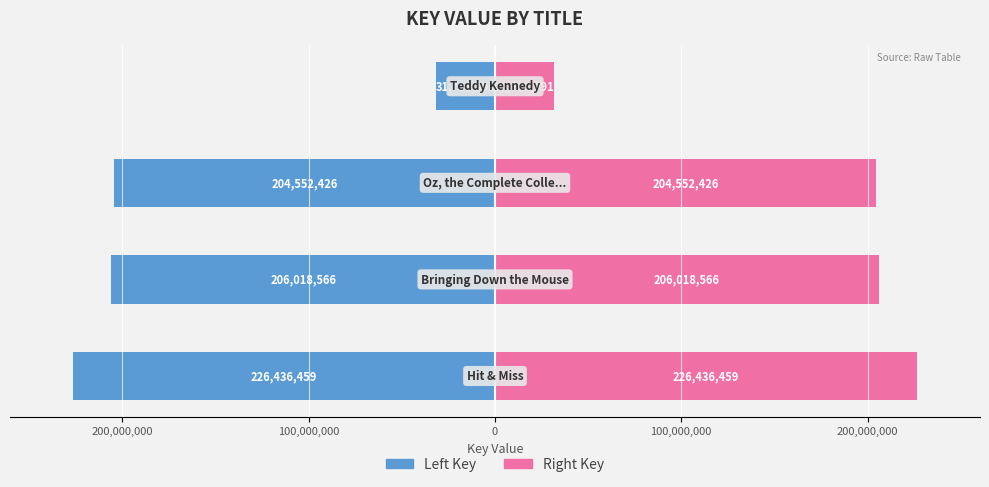

What is the value of the Right Key bar at the 3rd from the left?

204552426